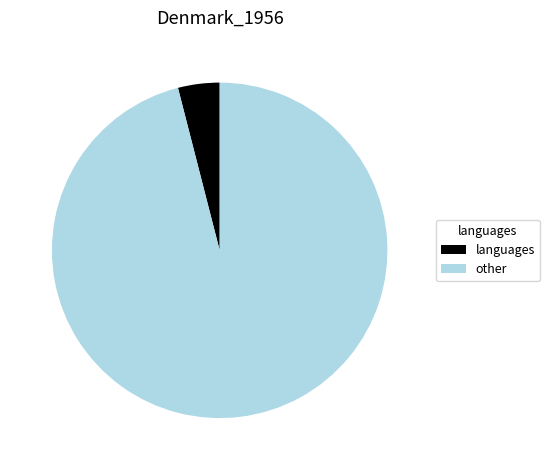

What is the largest slice in the pie chart?

other